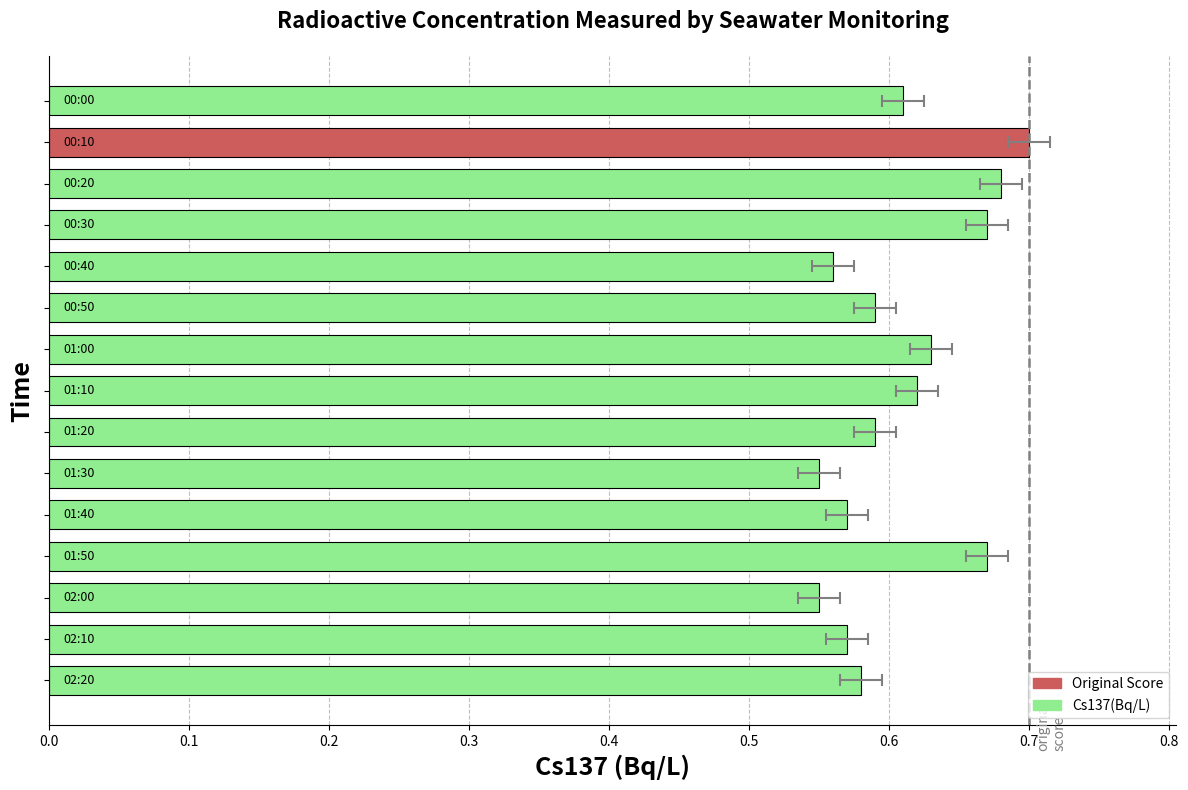

How many categories are shown in the chart?

15